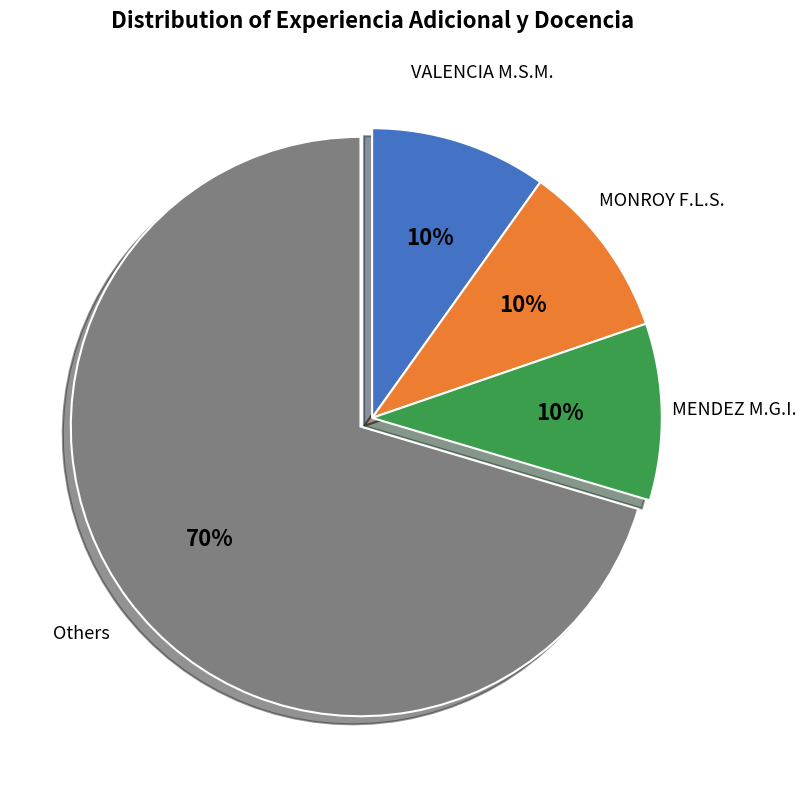

How many slices are in this pie chart?

4